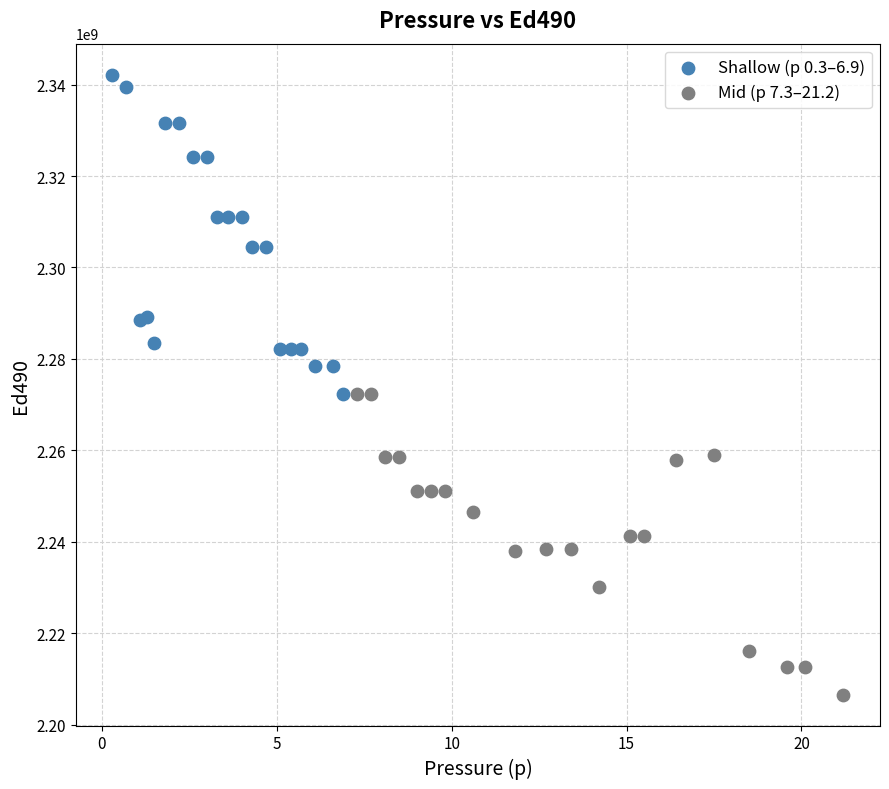

Which series has the widest spread of Y values?

Shallow (p 0.3–6.9)